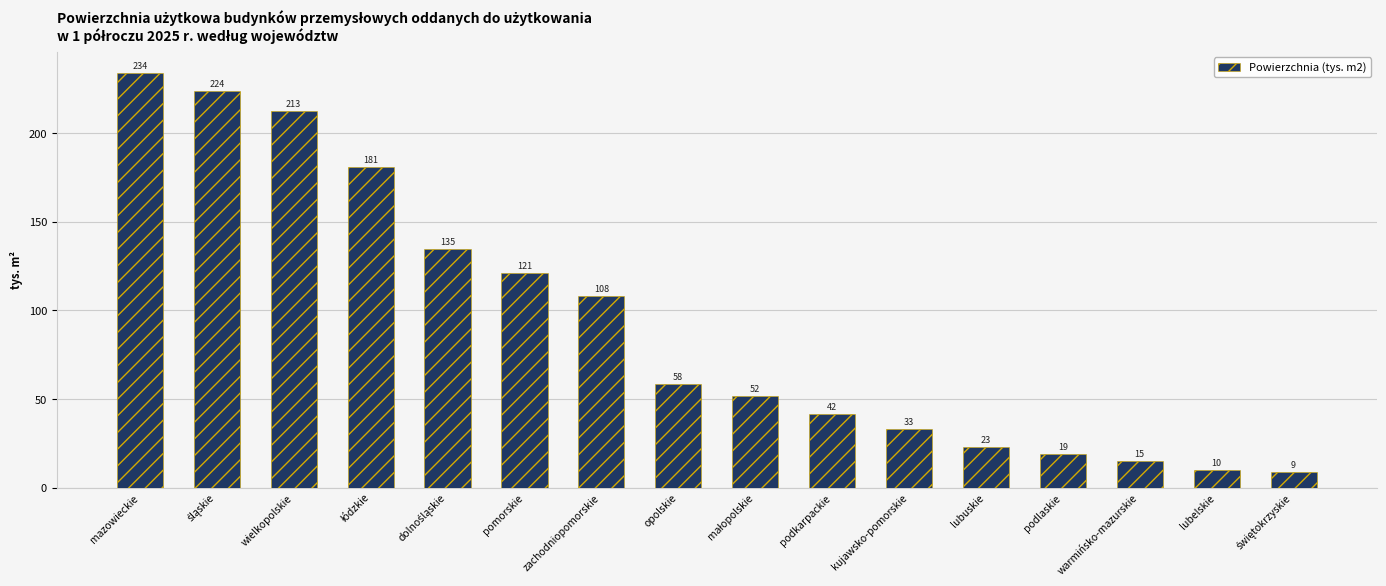

What is the difference between the second highest and second lowest values?

213.7